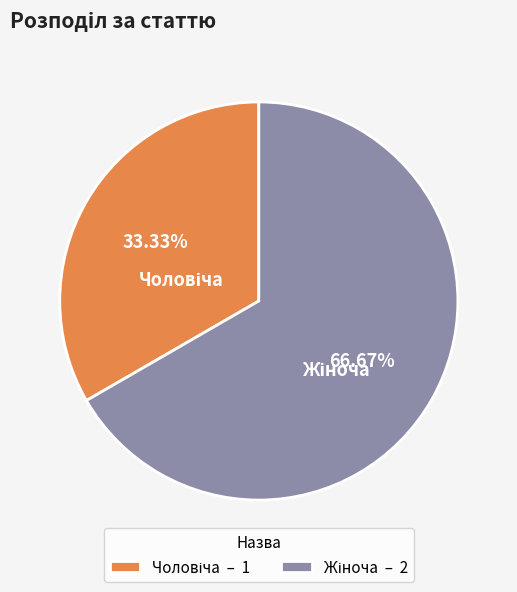

Is there a majority slice in this chart?

Yes